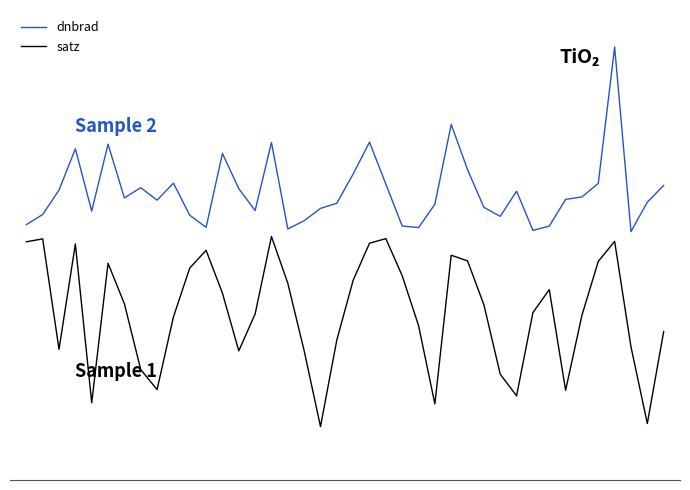

Does the chart have visible grid lines?

No